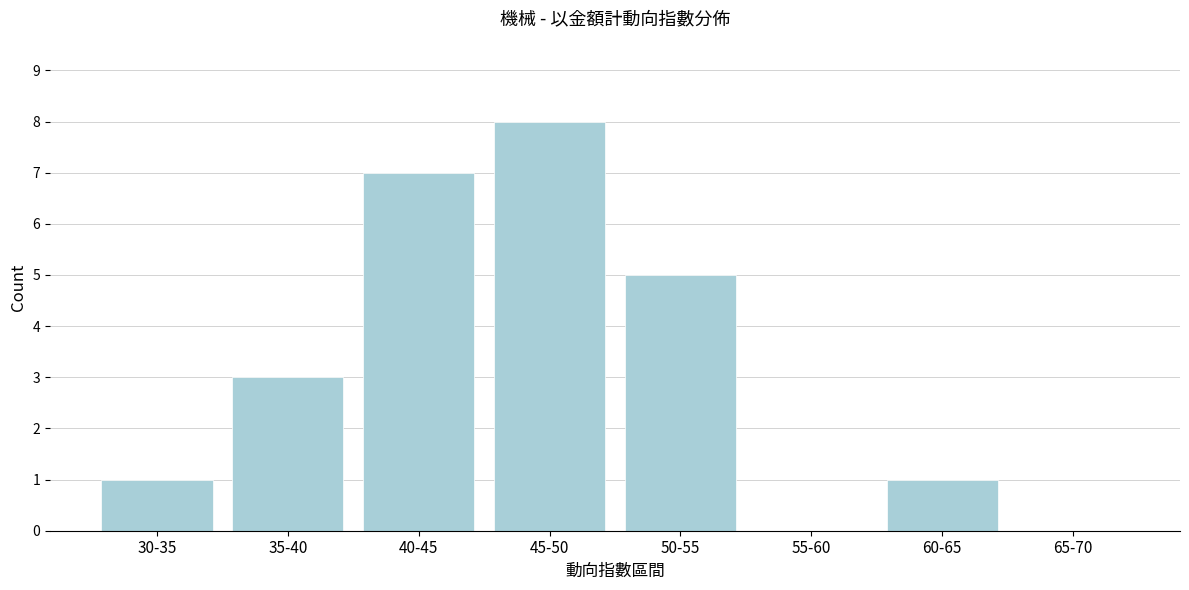

Reading left to right, list all the values displayed in this chart.

30-35=1	35-40=3	40-45=7	45-50=8	50-55=5	55-60=0	60-65=1	65-70=0